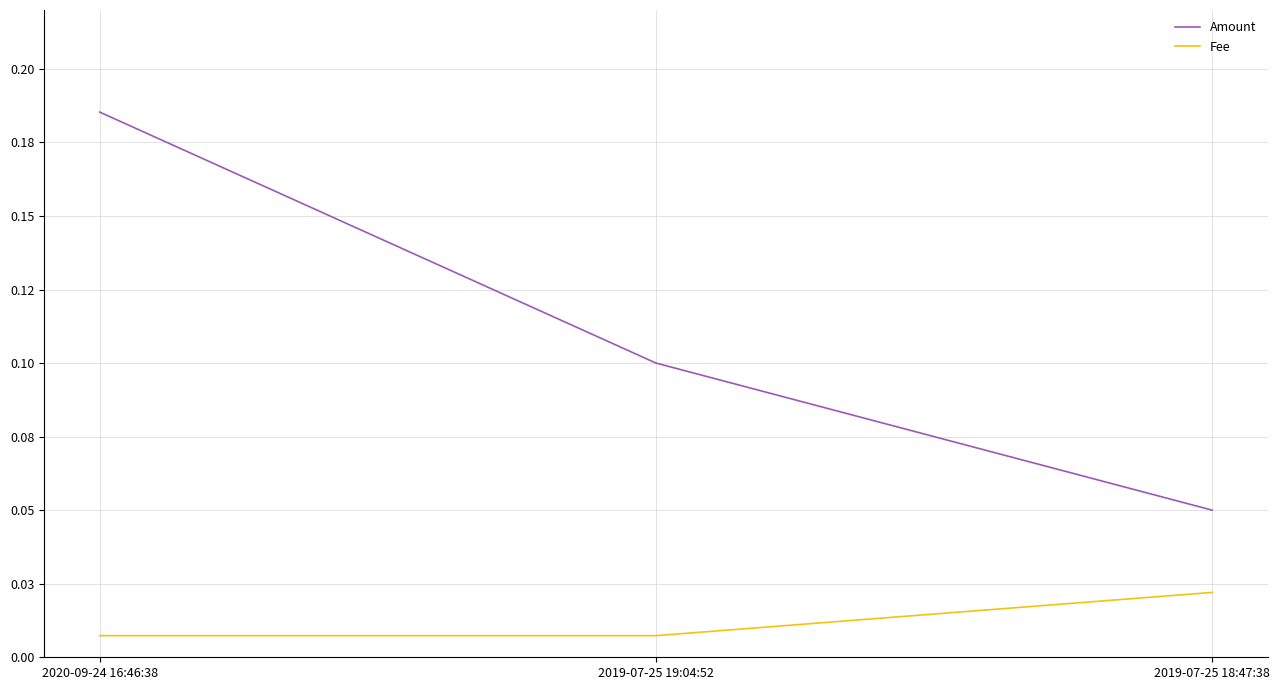

What is the value of the Amount point at the 3rd from the left?

0.1